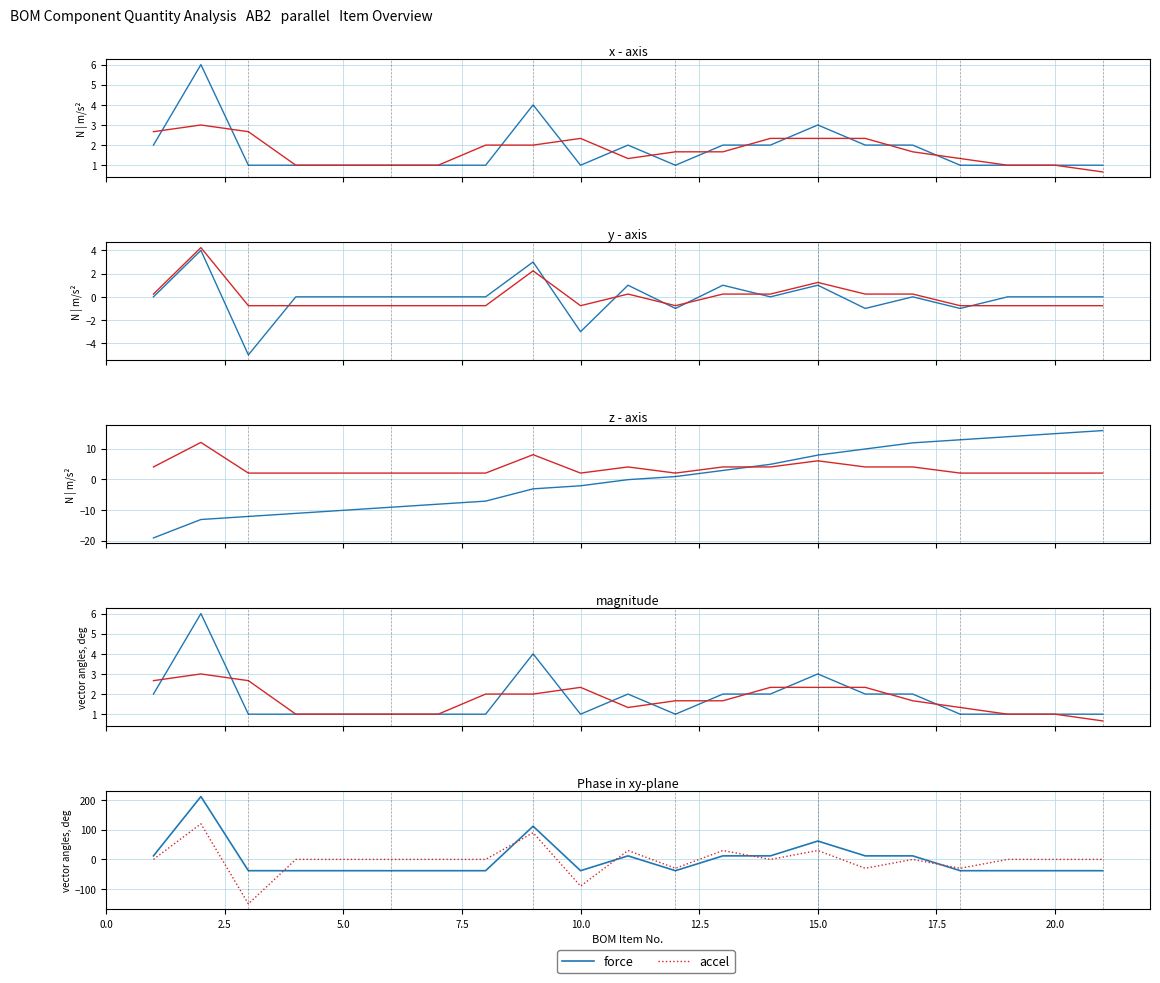

What is the smallest value displayed?

-150.0